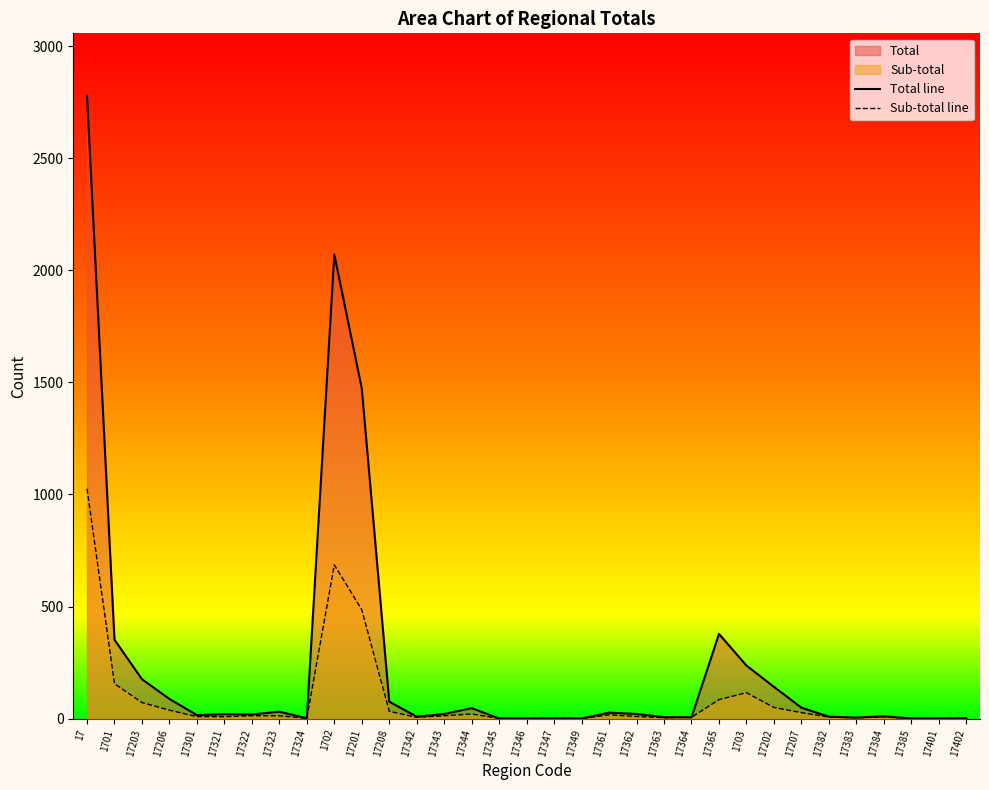

Which series has the largest range (max minus min)?

Total line